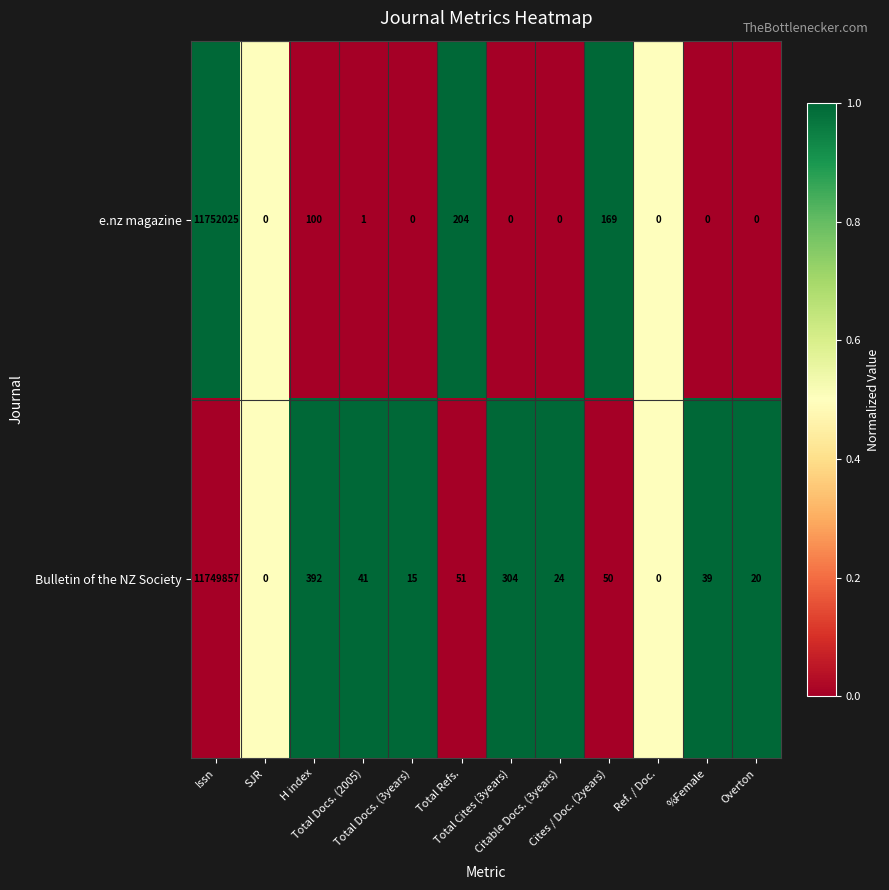

List the series in order of their peak value, lowest first.

Bulletin of the NZ Society, e.nz magazine